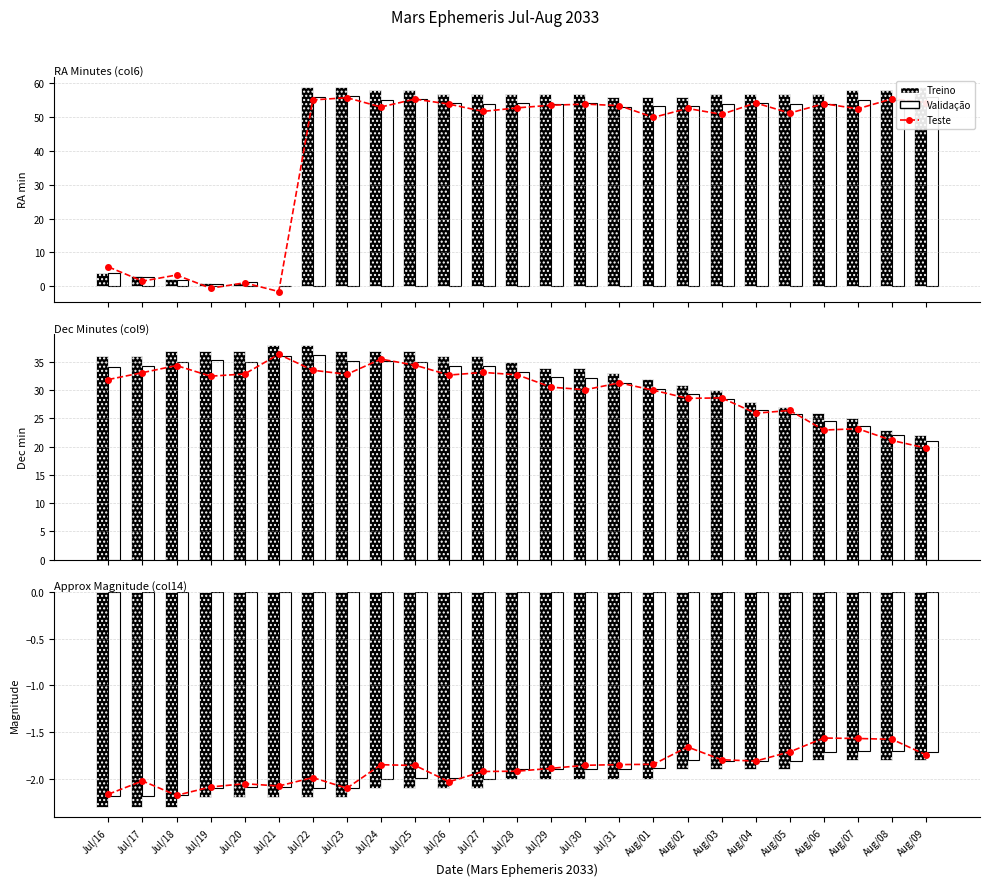

What is the lowest value of the Treino series?

-2.3